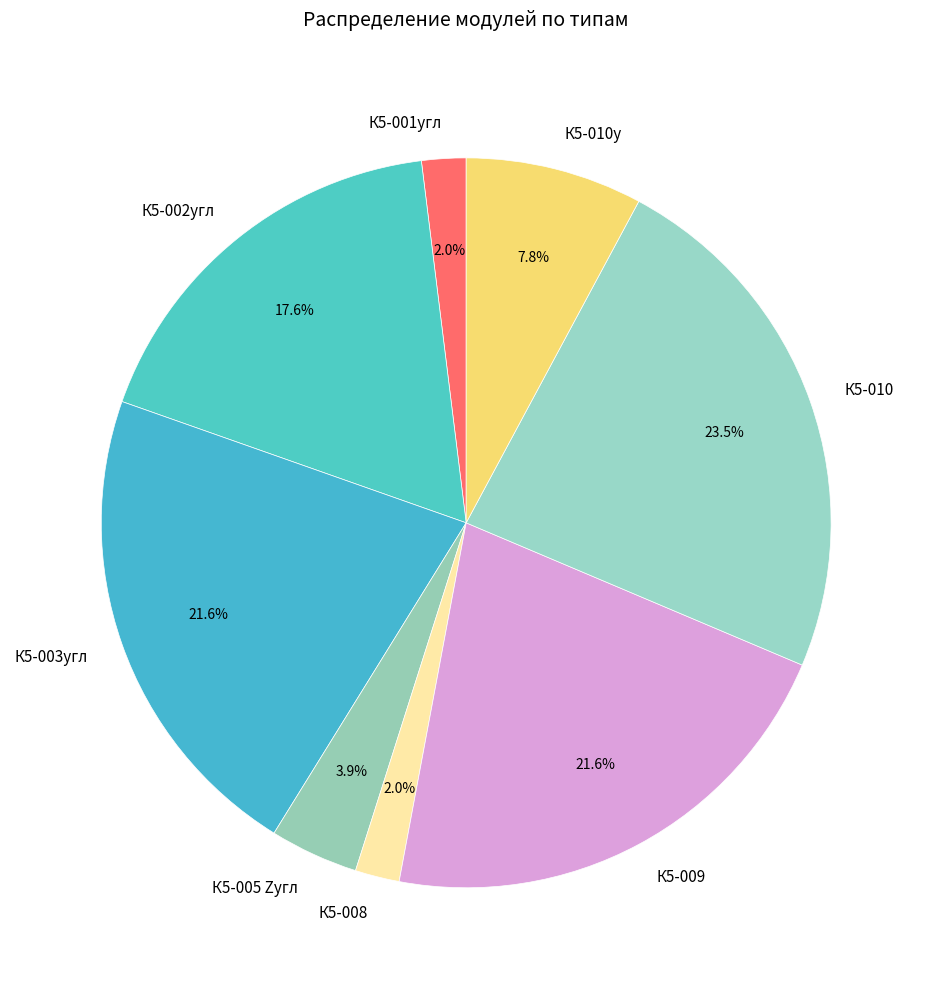

Is the sum of К5-010 and К5-008 greater than half?

No